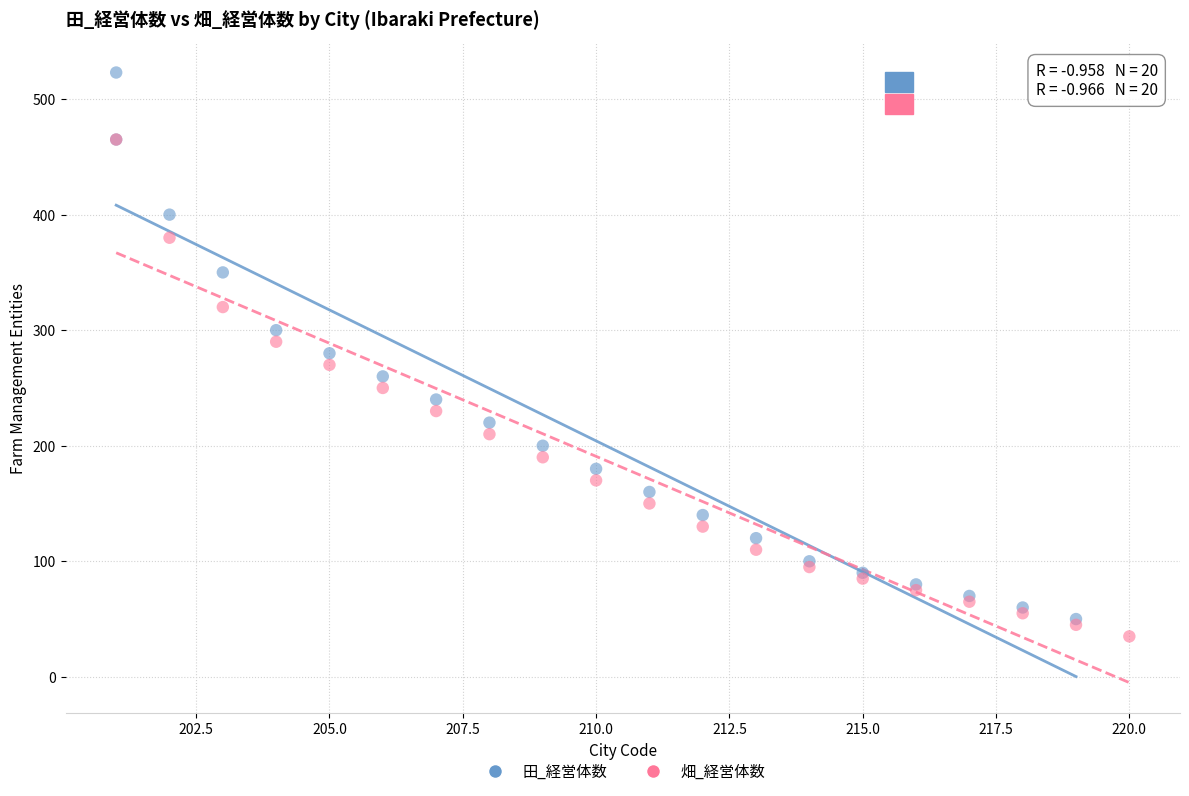

Which series has the largest Y range (max minus min)?

田_経営体数